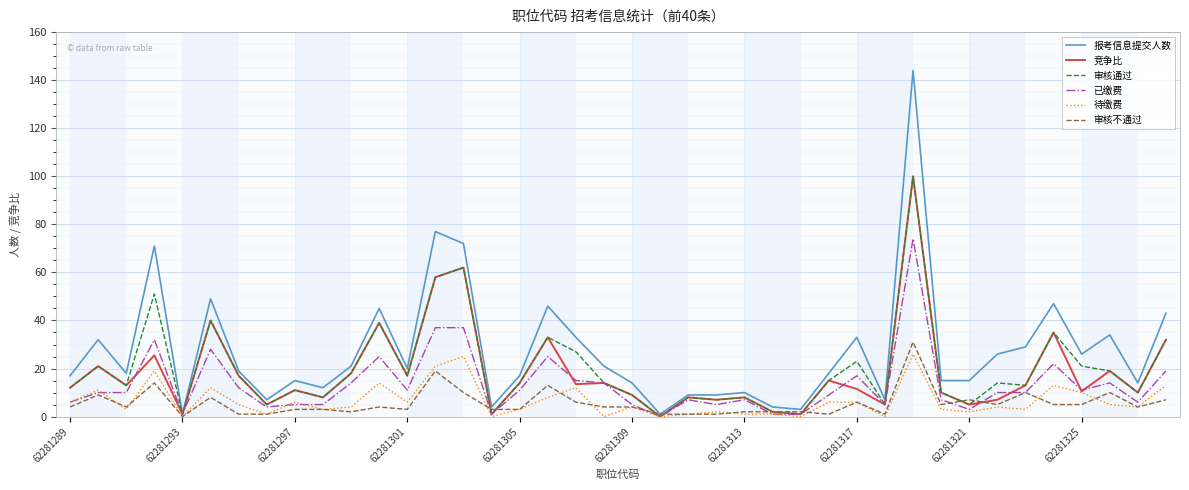

Which series has the widest spread of values?

报考信息提交人数